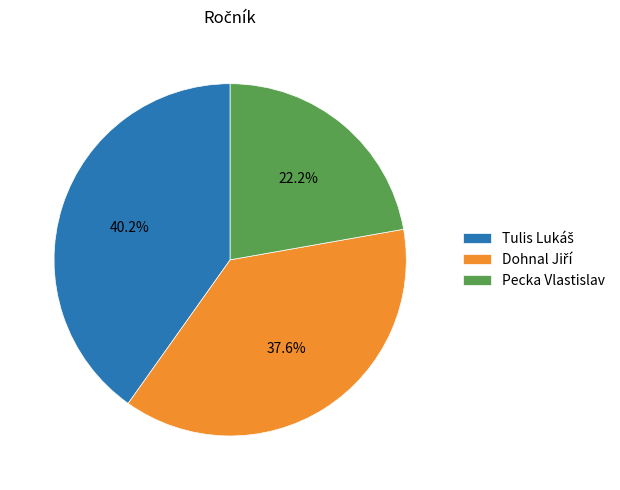

The Pecka Vlastislav slice represents 22% of the pie. True or false?

True